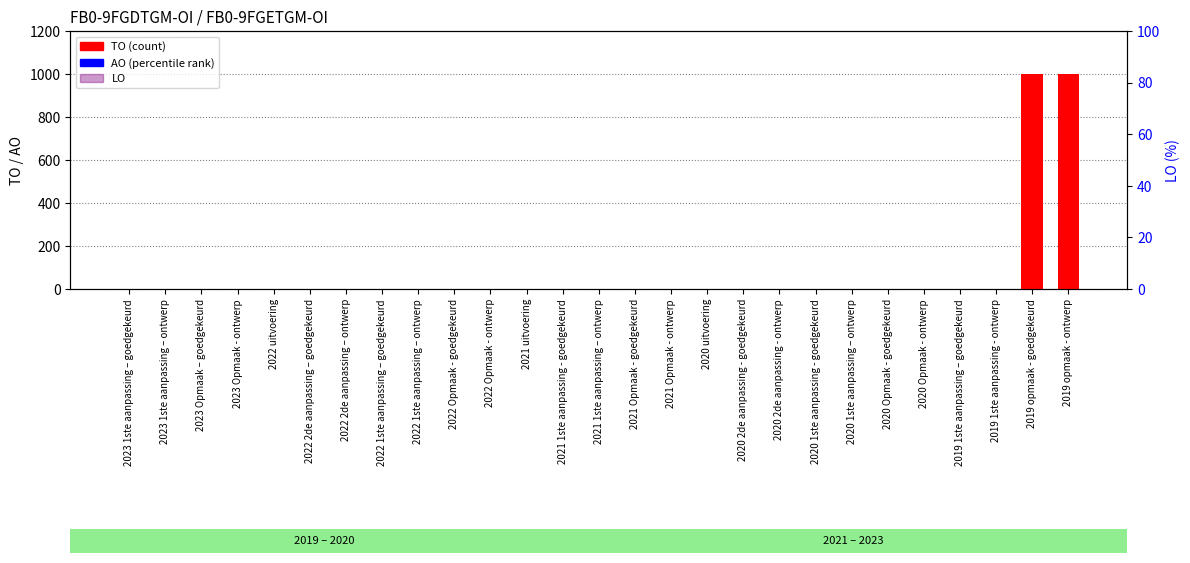

How many bars are there in each group?

3